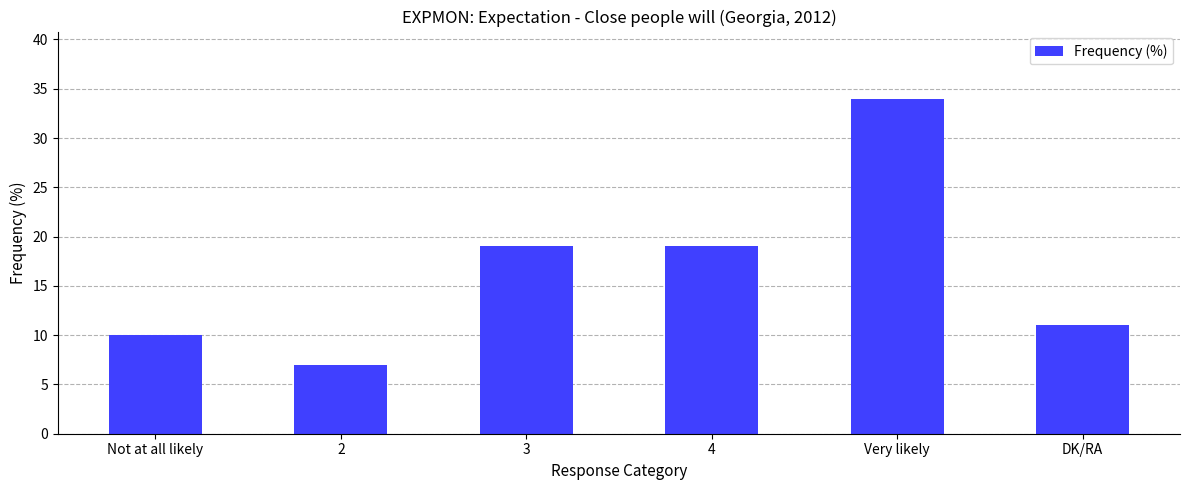

What value does the data have at DK/RA?

11